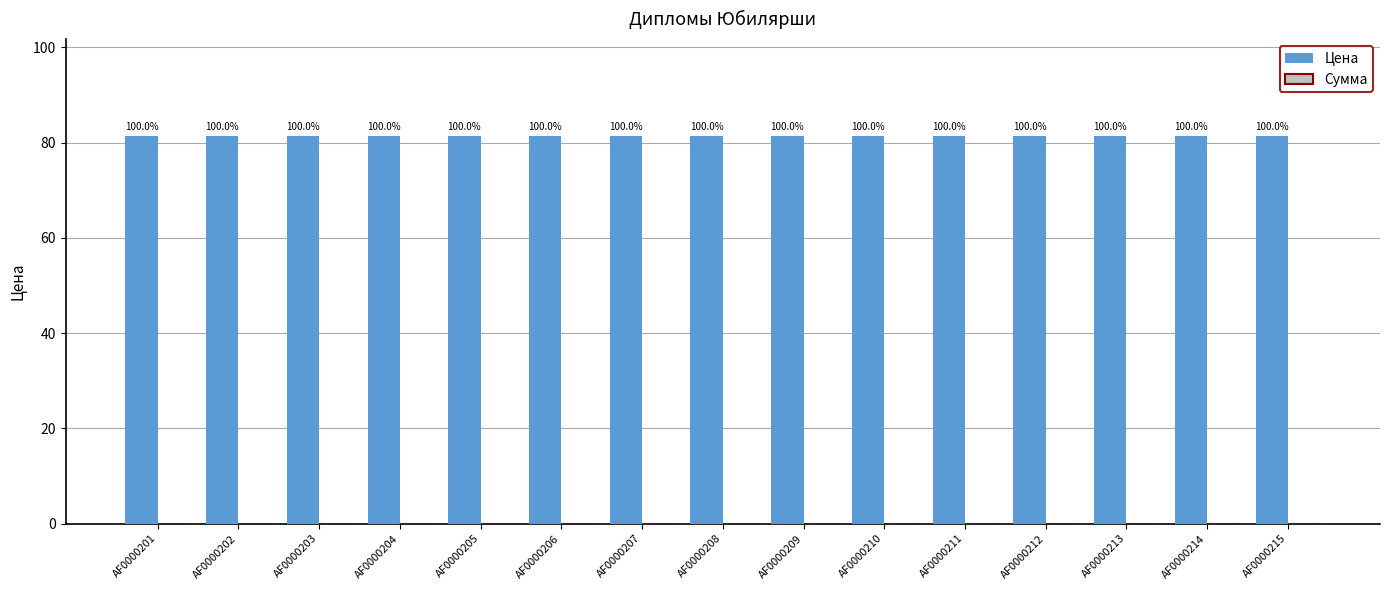

Reading left to right, transcribe all the data shown in this chart.

Цена: AF0000201=81.4	AF0000202=81.4	AF0000203=81.4	AF0000204=81.4	AF0000205=81.4	AF0000206=81.4	AF0000207=81.4	AF0000208=81.4	AF0000209=81.4	AF0000210=81.4	AF0000211=81.4	AF0000212=81.4	AF0000213=81.4	AF0000214=81.4	AF0000215=81.4
Сумма: AF0000201=0.0	AF0000202=0.0	AF0000203=0.0	AF0000204=0.0	AF0000205=0.0	AF0000206=0.0	AF0000207=0.0	AF0000208=0.0	AF0000209=0.0	AF0000210=0.0	AF0000211=0.0	AF0000212=0.0	AF0000213=0.0	AF0000214=0.0	AF0000215=0.0